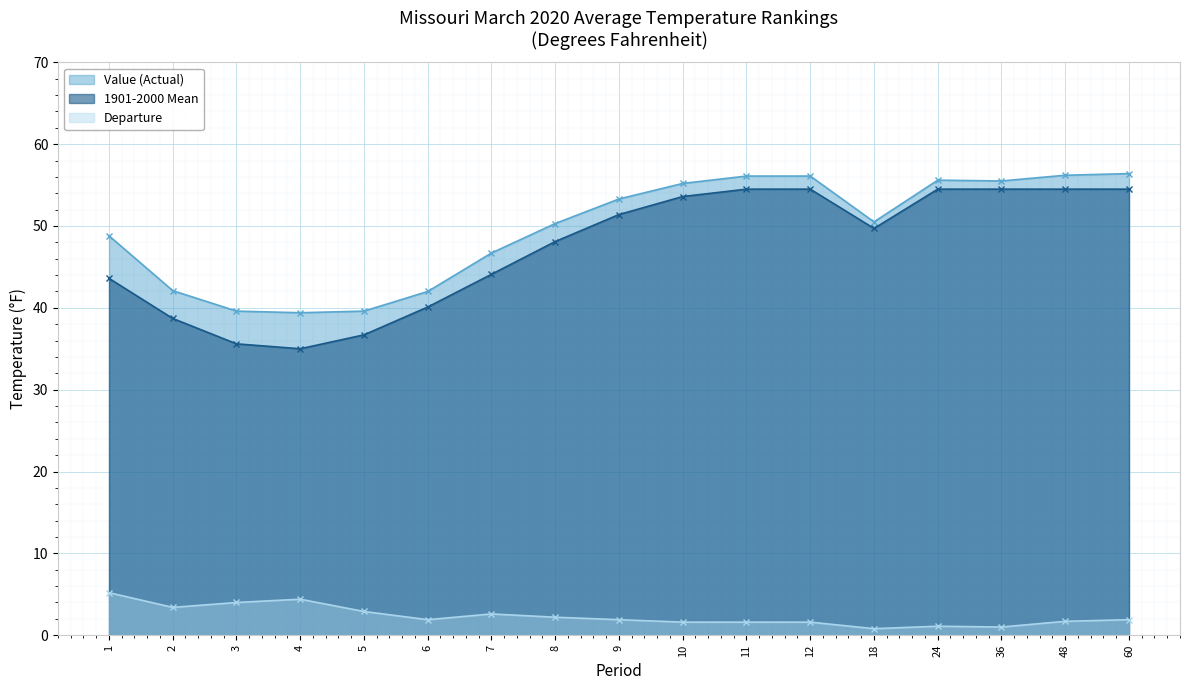

Where is the first local minimum for Value (Actual)?

4